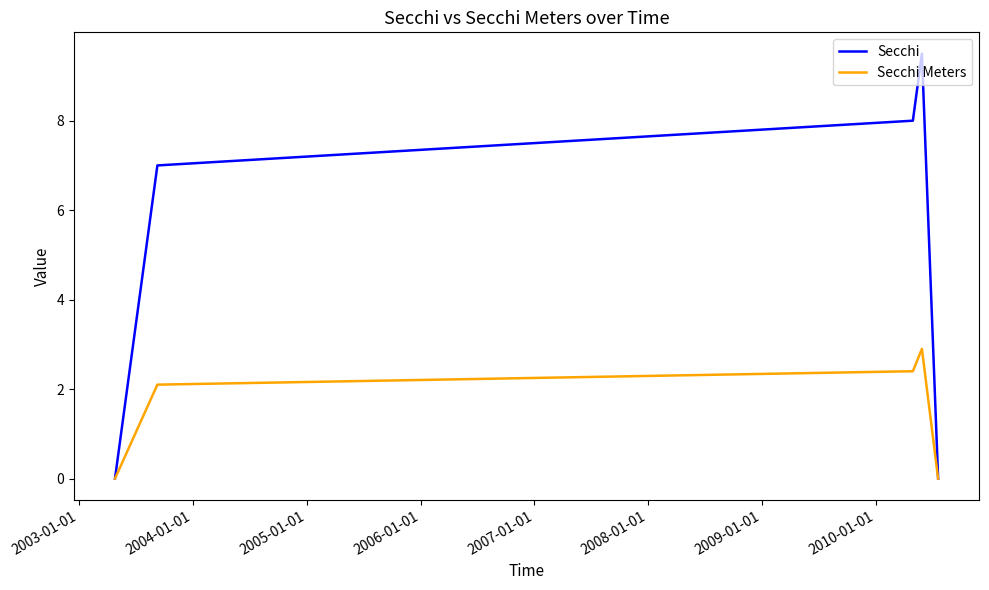

List the series in order of their peak value, lowest first.

Secchi Meters, Secchi